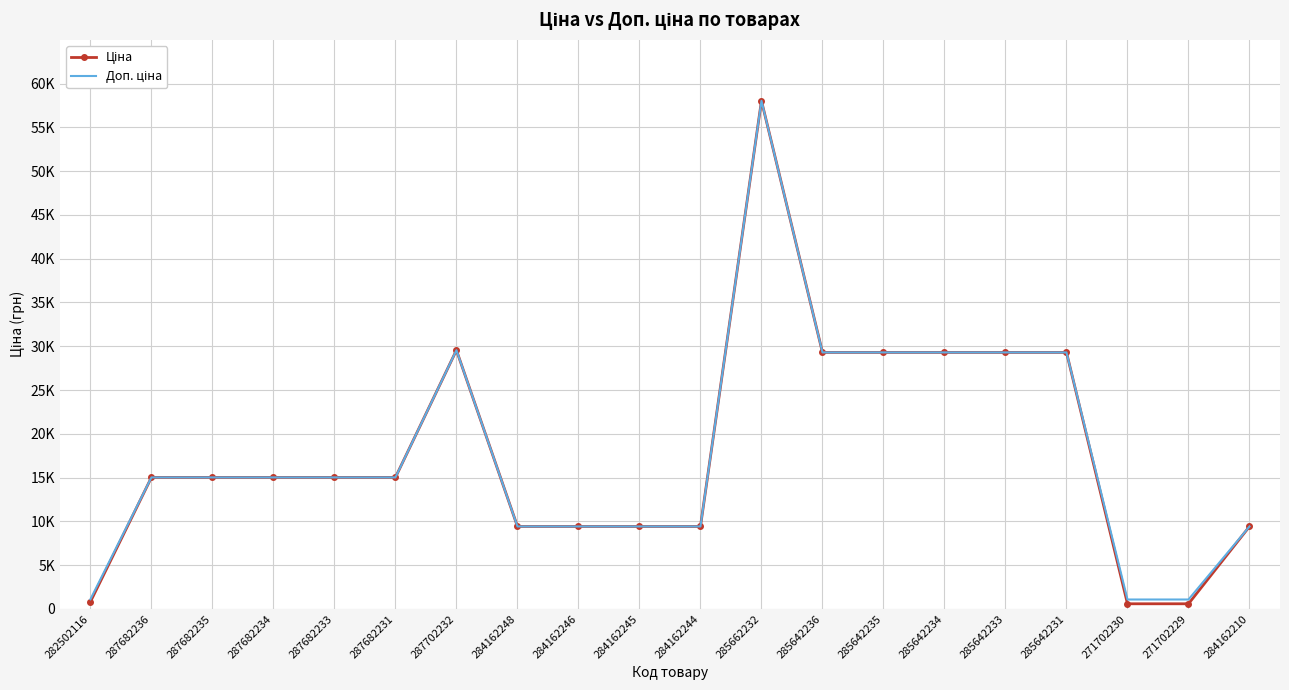

Which series has the largest total across all categories?

Доп. ціна